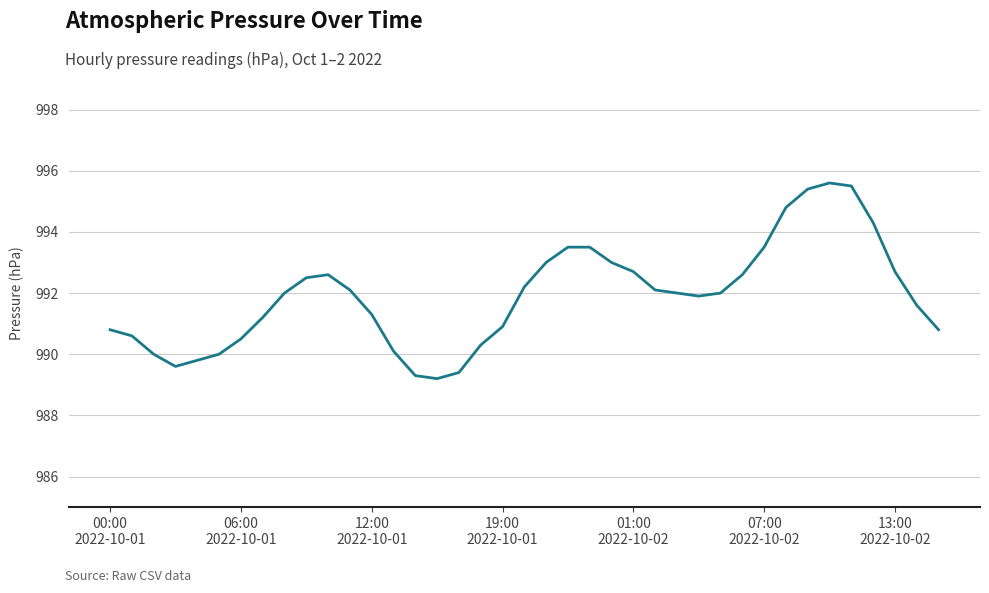

What is the greatest value displayed?

995.6